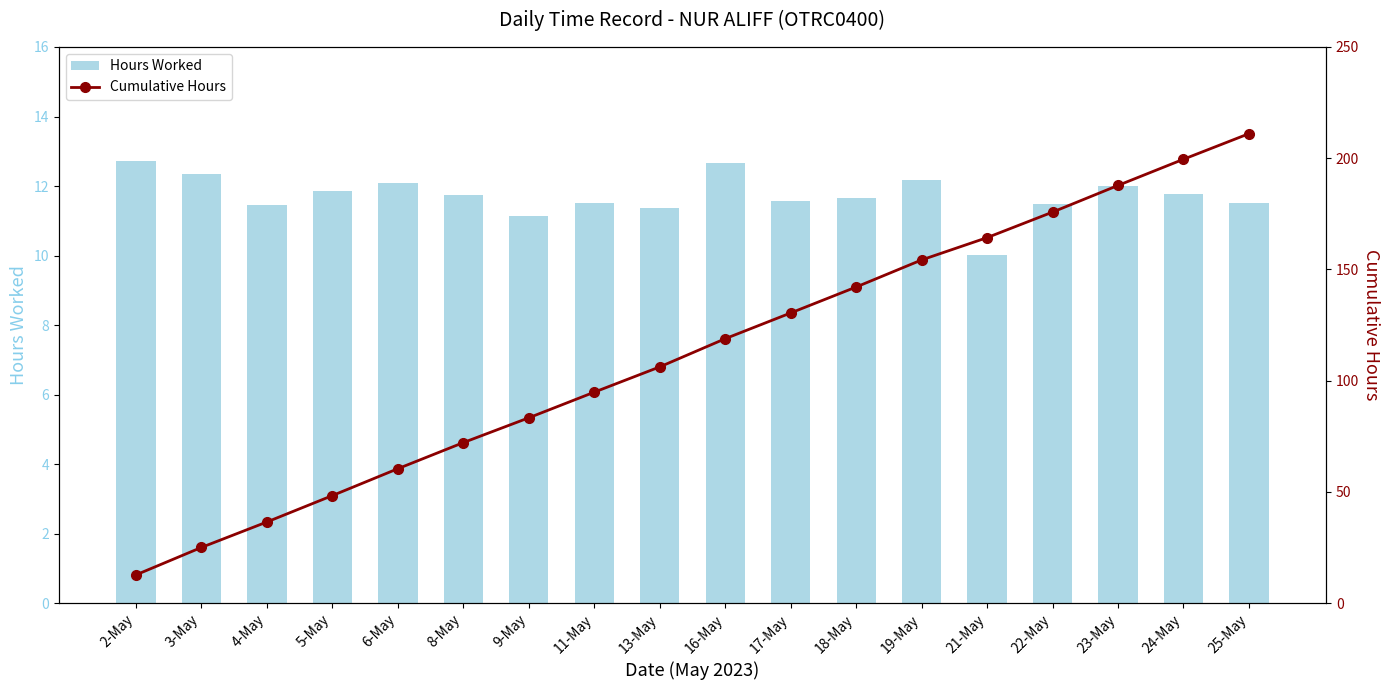

Reading left to right, transcribe all the data shown in this chart.

Hours Worked: 12.7	12.3	11.4	11.9	12.1	11.7	11.2	11.5	11.4	12.7	11.6	11.7	12.2	10.0	11.5	12.0	11.8	11.5
Cumulative Hours: 12.7	25.1	36.5	48.4	60.5	72.2	83.3	94.8	106.2	118.9	130.4	142.1	154.3	164.3	175.8	187.8	199.5	211.0